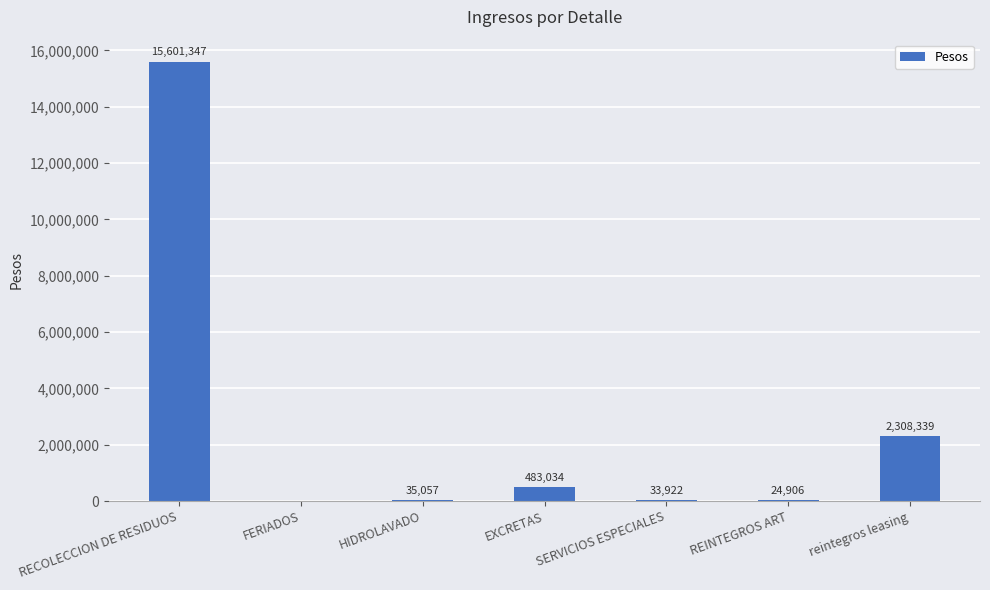

What is the change in value from SERVICIOS ESPECIALES to reintegros leasing?

+2274417.0